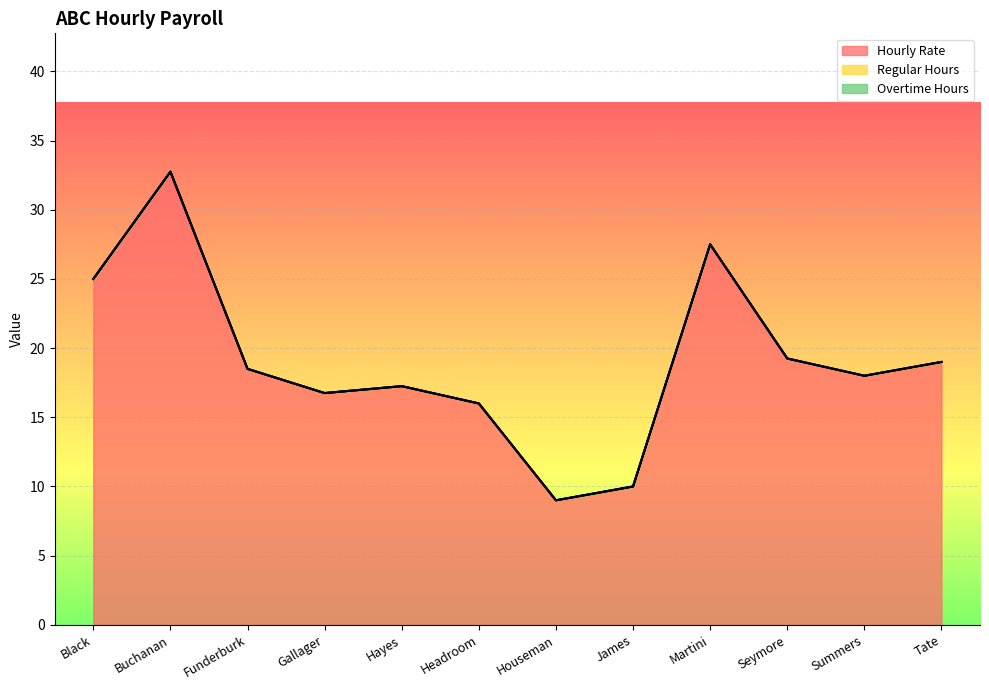

What is the label of the 8th point from the left?

James